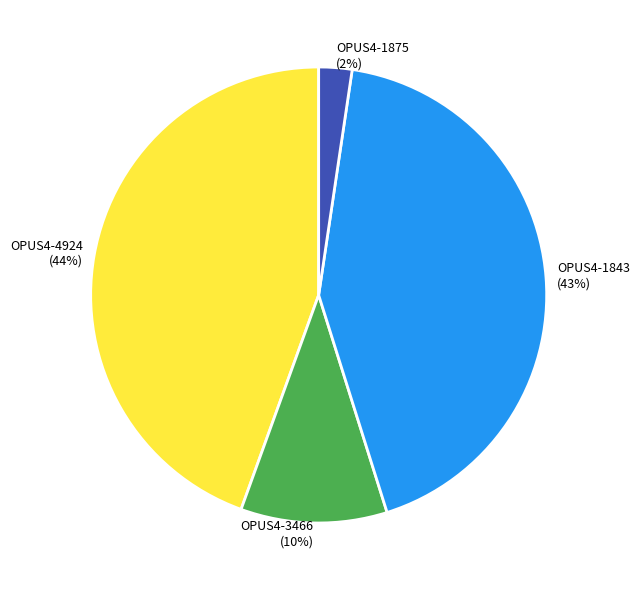

How many segments does this pie chart have?

4